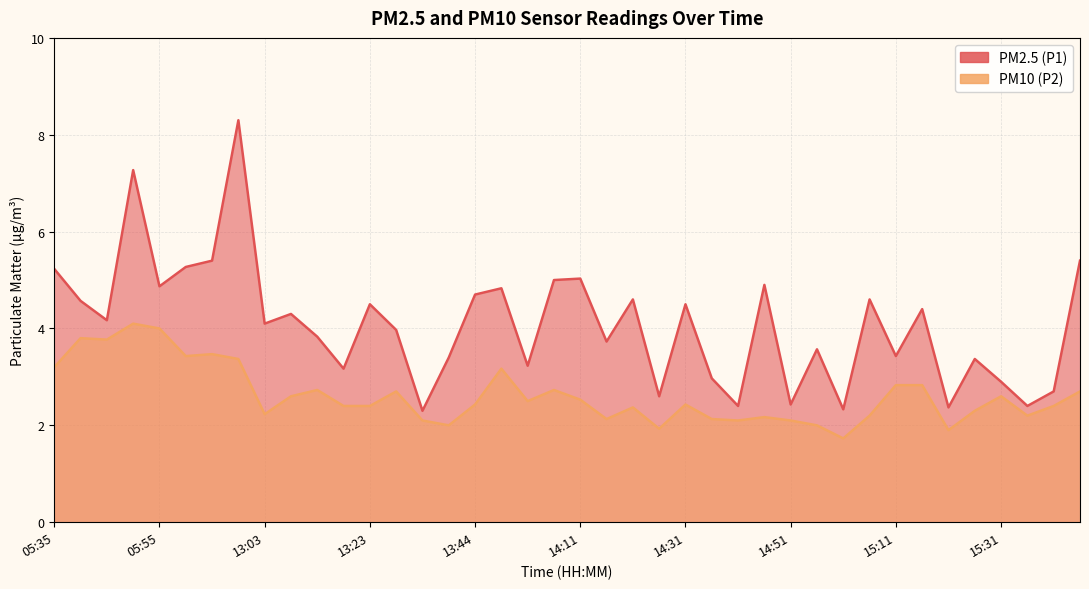

True or false: PM2.5 (P1) and PM10 (P2) cross at least once.

False